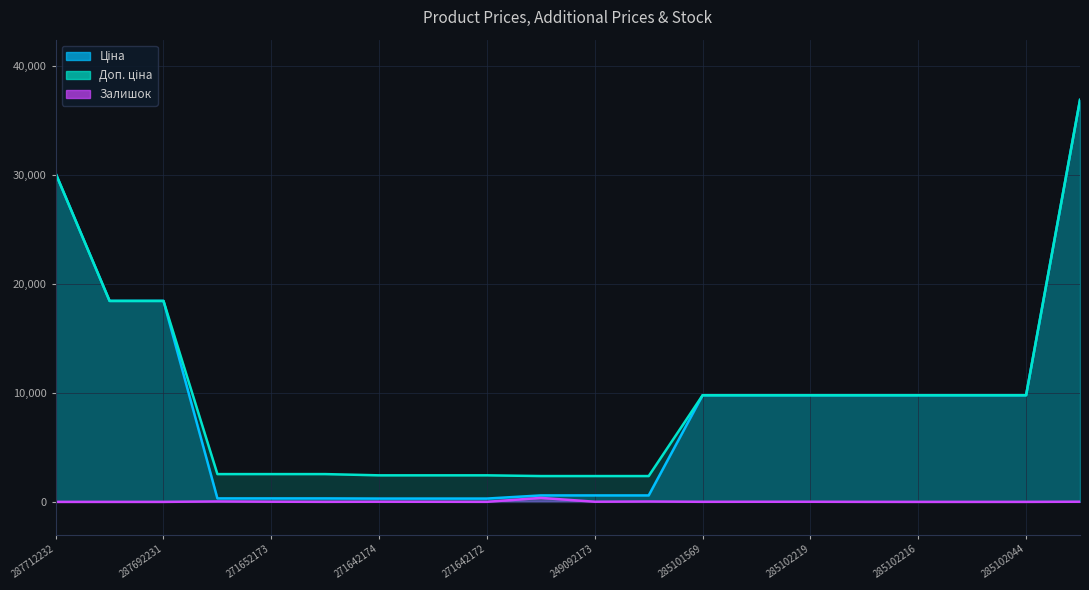

Reading right to left, what are all the values shown in this chart?

Ціна: 285652233=36841.8	285102044=9775.5	285102120=9775.5	285102216=9775.5	285102218=9775.5	285102219=9775.5	285102221=9775.5	285101569=9775.5	249092172=591.6	249092173=591.6	249092174=591.6	271642172=304.1	271642173=304.1	271642174=304.1	271652172=318.3	271652173=318.3	271652174=318.3	287692231=18420.9	287692233=18420.9	287712232=30102.8
Доп. ціна: 285652233=36841.8	285102044=9775.5	285102120=9775.5	285102216=9775.5	285102218=9775.5	285102219=9775.5	285102221=9775.5	285101569=9775.5	249092172=2366.5	249092173=2366.5	249092174=2366.5	271642172=2432.8	271642173=2432.8	271642174=2432.8	271652172=2546.4	271652173=2546.4	271652174=2546.4	287692231=18420.9	287692233=18420.9	287712232=30102.8
Залишок: 285652233=14.0	285102044=1.0	285102120=0.0	285102216=0.0	285102218=3.0	285102219=11.0	285102221=11.0	285101569=7.0	249092172=33.0	249092173=14.0	249092174=365.0	271642172=5.0	271642173=10.0	271642174=14.0	271652172=5.0	271652173=15.0	271652174=38.0	287692231=0.0	287692233=0.0	287712232=0.0